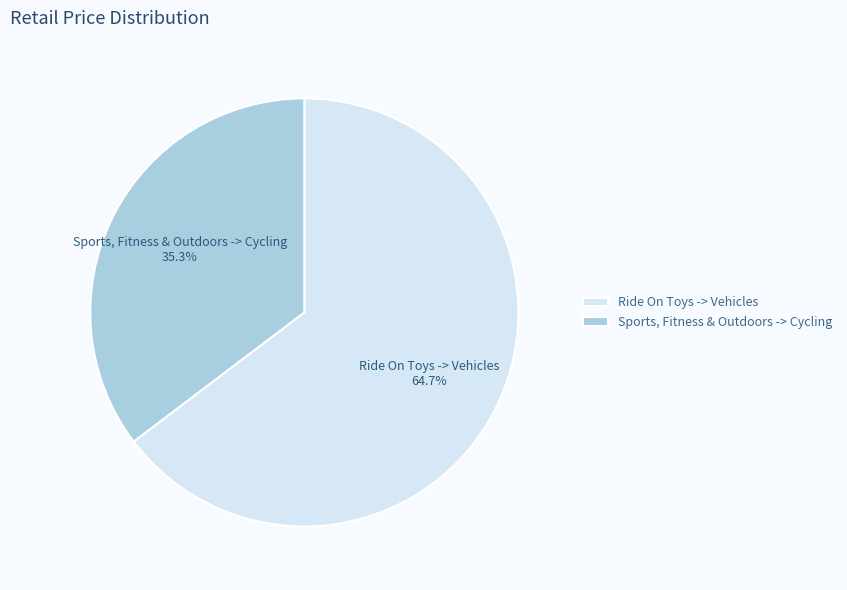

Combined, what portion of the pie is Ride On Toys -> Vehicles and Sports, Fitness & Outdoors -> Cycling?

100.0%